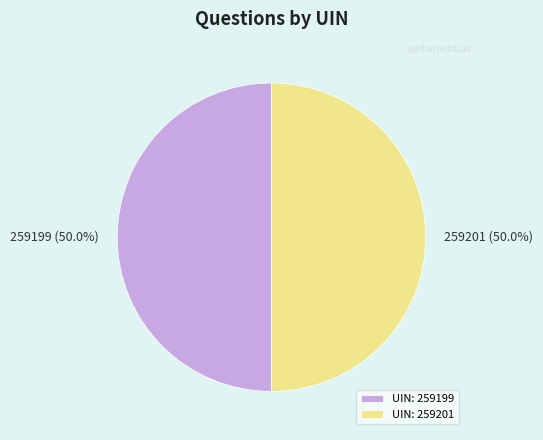

What is the ratio of the value at 259199 to the value at 259201?

1.0